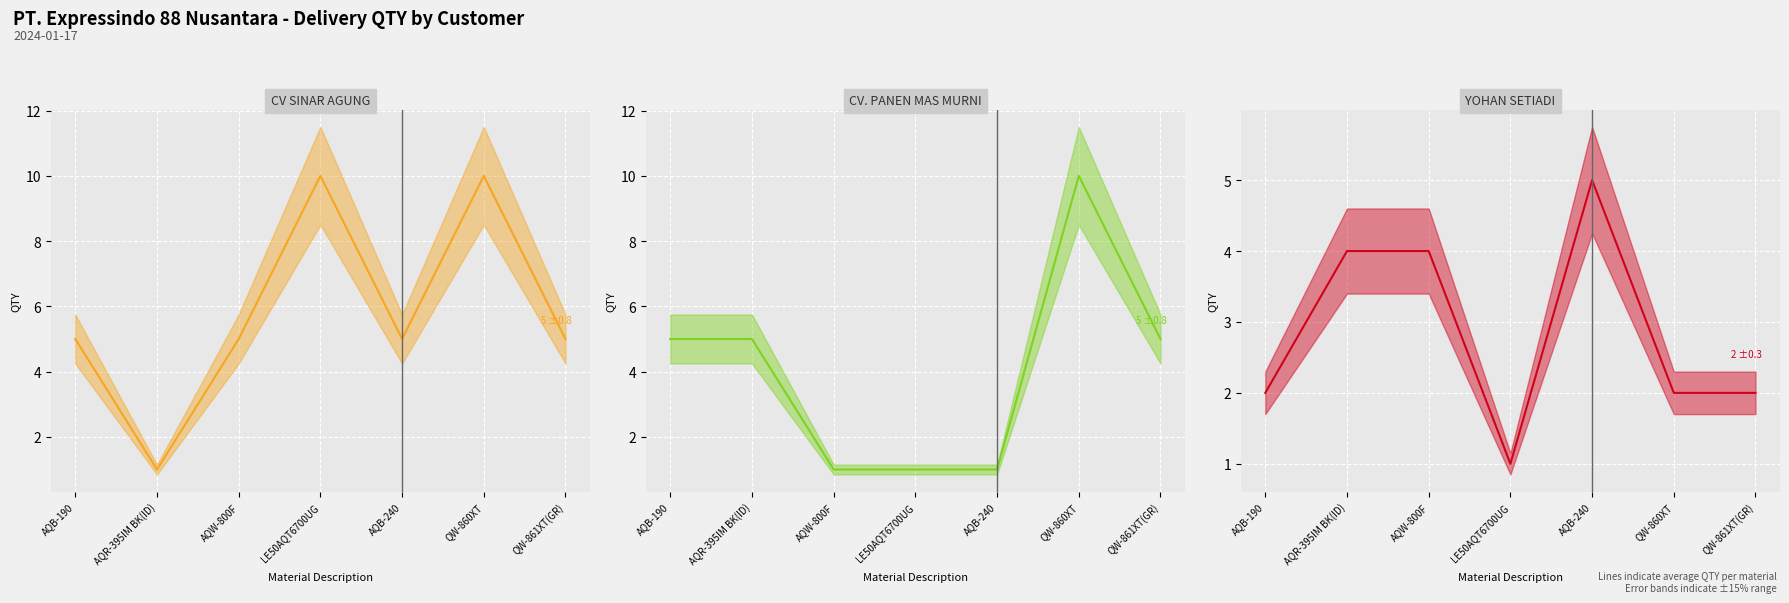

Between LE50AQT6700UG and QW-860XT, which series saw the biggest shift?

CV. PANEN MAS MURNI